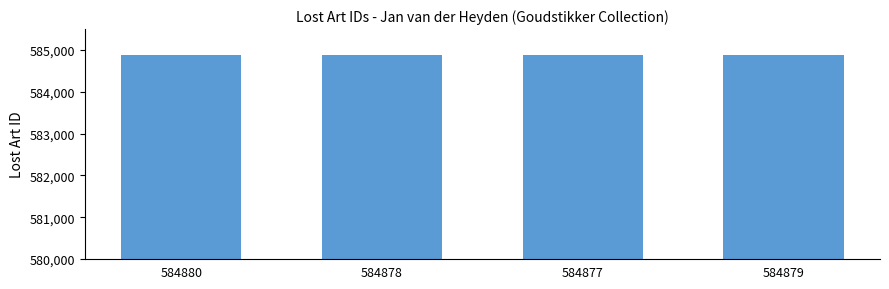

What is the sum of the values at 584878 and 584877?

1169755